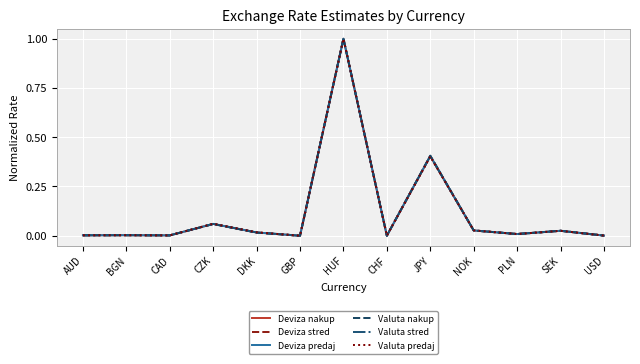

Reading right to left, transcribe all the data shown in this chart.

Deviza nakup: USD=0.0	SEK=0.0	PLN=0.0	NOK=0.0	JPY=0.4	CHF=0.0	HUF=1.0	GBP=0.0	DKK=0.0	CZK=0.1	CAD=0.0	BGN=0.0	AUD=0.0
Deviza stred: USD=0.0	SEK=0.0	PLN=0.0	NOK=0.0	JPY=0.4	CHF=0.0	HUF=1.0	GBP=0.0	DKK=0.0	CZK=0.1	CAD=0.0	BGN=0.0	AUD=0.0
Deviza predaj: USD=0.0	SEK=0.0	PLN=0.0	NOK=0.0	JPY=0.4	CHF=0.0	HUF=1.0	GBP=0.0	DKK=0.0	CZK=0.1	CAD=0.0	BGN=0.0	AUD=0.0
Valuta nakup: USD=0.0	SEK=0.0	PLN=0.0	NOK=0.0	JPY=0.4	CHF=0.0	HUF=1.0	GBP=0.0	DKK=0.0	CZK=0.1	CAD=0.0	BGN=0.0	AUD=0.0
Valuta stred: USD=0.0	SEK=0.0	PLN=0.0	NOK=0.0	JPY=0.4	CHF=0.0	HUF=1.0	GBP=0.0	DKK=0.0	CZK=0.1	CAD=0.0	BGN=0.0	AUD=0.0
Valuta predaj: USD=0.0	SEK=0.0	PLN=0.0	NOK=0.0	JPY=0.4	CHF=0.0	HUF=1.0	GBP=0.0	DKK=0.0	CZK=0.1	CAD=0.0	BGN=0.0	AUD=0.0